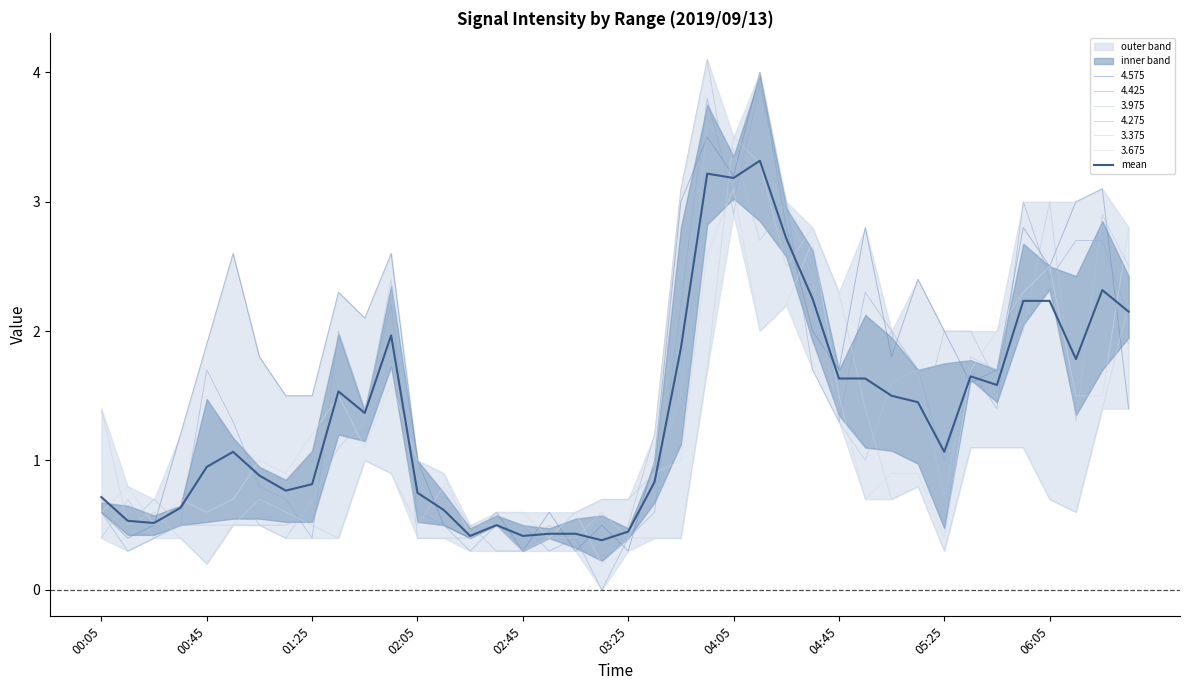

Rank the categories by value from highest to lowest.

25, 23, 24, 26, 38, 27, 35, 36, 39, 11, 22, 37, 33, 28, 29, 34, 06:05, 30, 31, 10, 03:25, 32, 02:45, 04:05, 21, 05:25, 04:45, 12, 00:05, 02:05, 13, 00:45, 01:25, 15, 20, 18, 17, 14, 16, 19